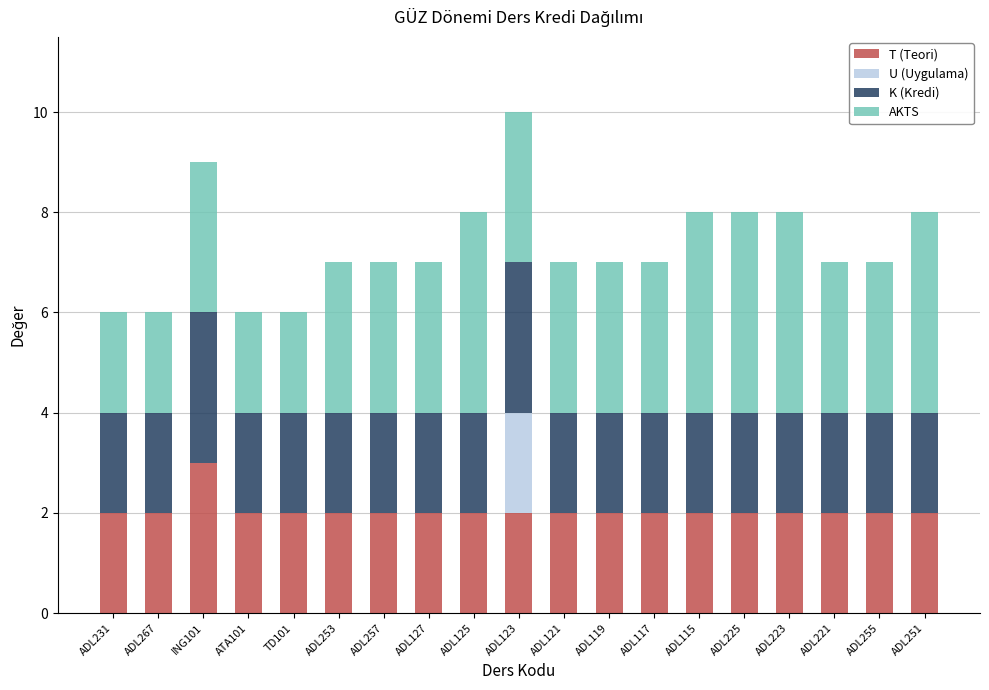

Does the chart contain stacked bars?

Yes